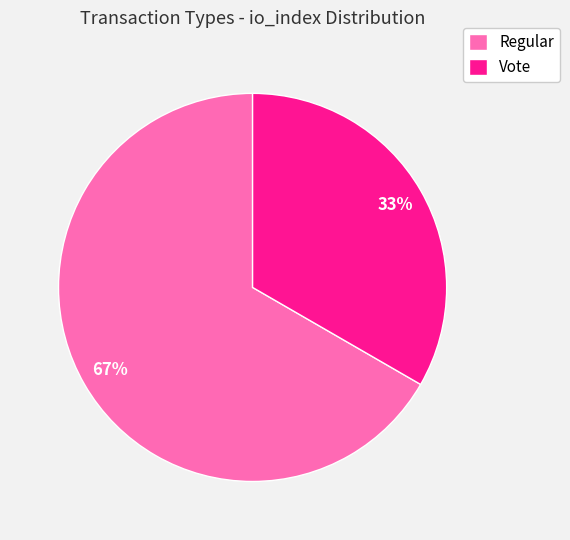

Rank the categories by value from highest to lowest.

Regular, Vote